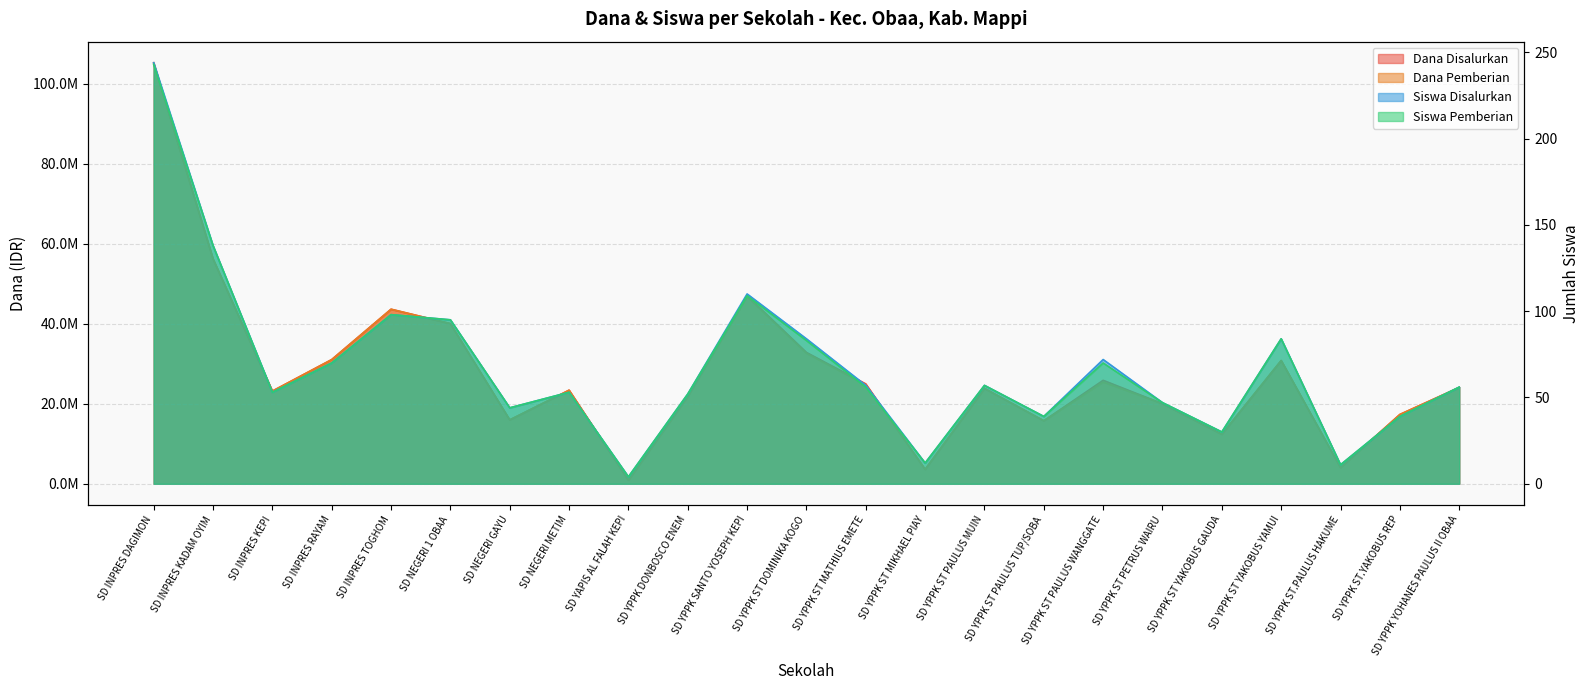

True or false: Siswa Pemberian and Siswa Disalurkan intersect in this chart.

False